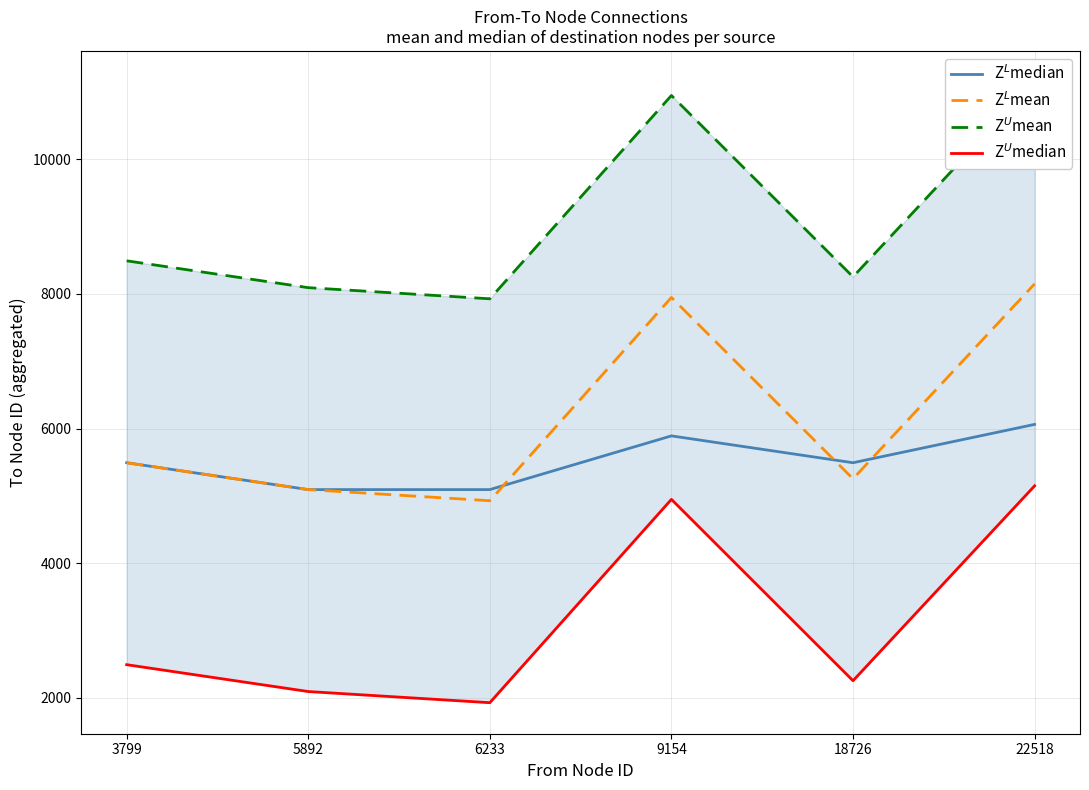

What is the minimum value shown in the chart?

1928.3